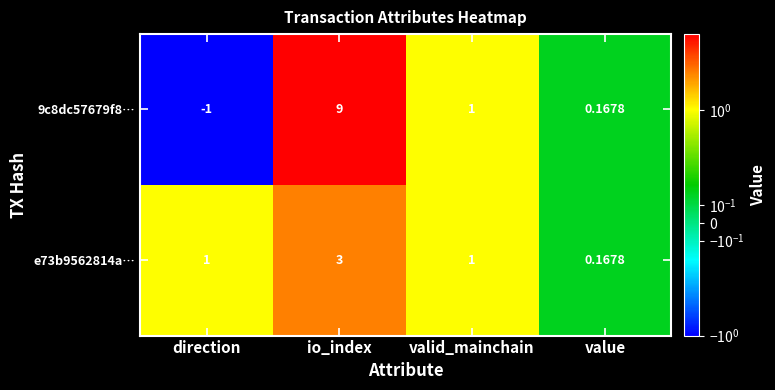

At which category is the sum across all series the highest?

io_index